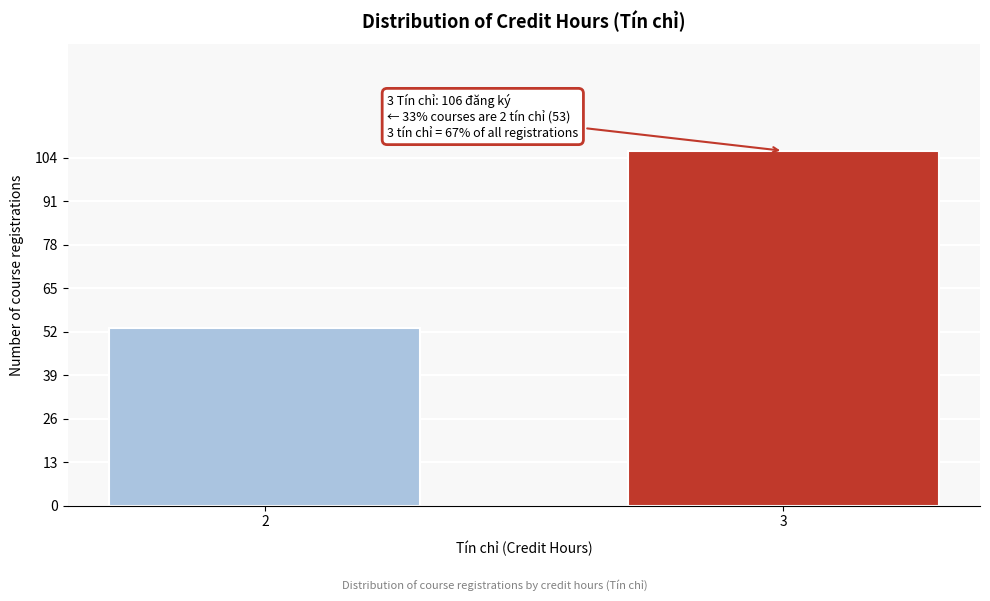

Reading left to right, transcribe all the data shown in this chart.

2=53	3=106